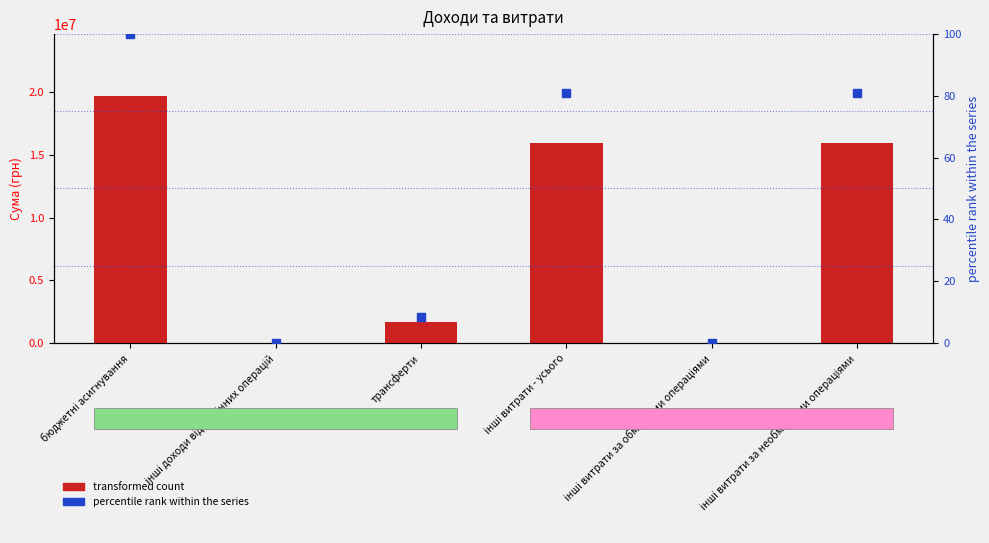

Which series has the largest total across all categories?

transformed count